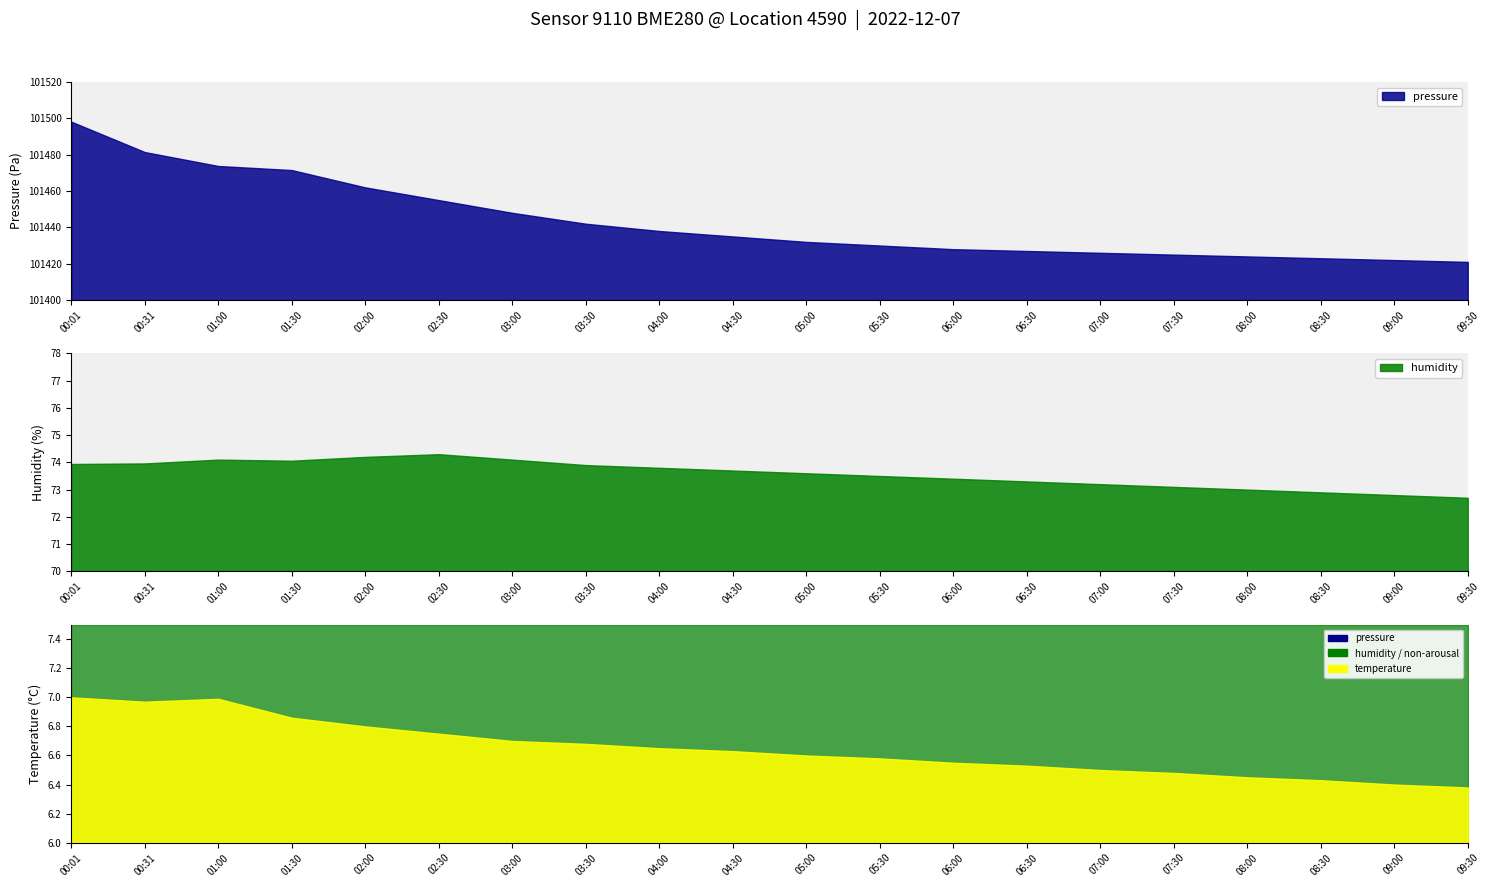

How many data points does each series have?

20